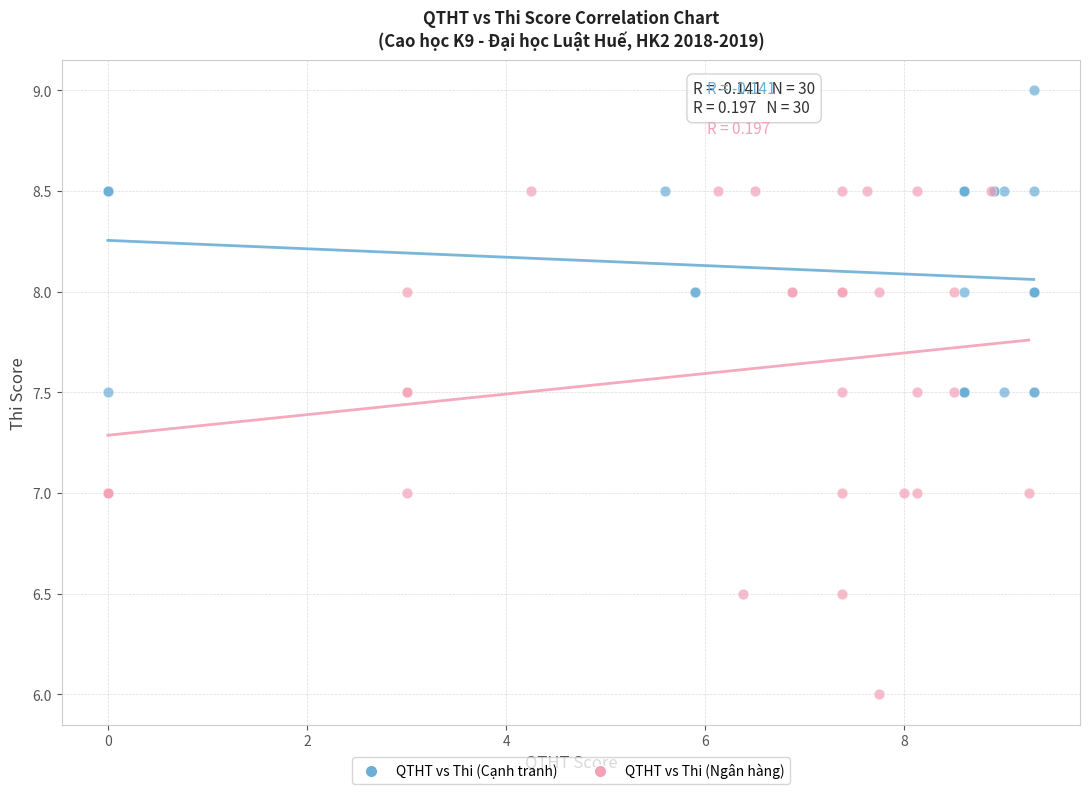

What are all the series names shown in the legend?

QTHT vs Thi (Cạnh tranh), QTHT vs Thi (Ngân hàng)